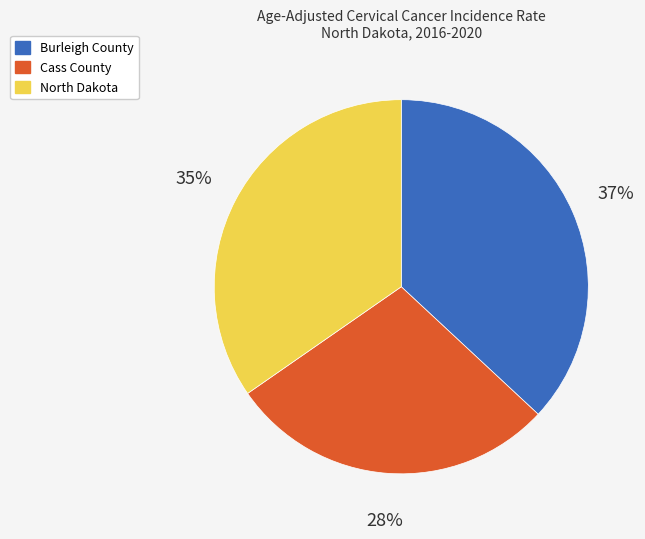

Combined, do Burleigh County and Cass County account for over 50%?

Yes